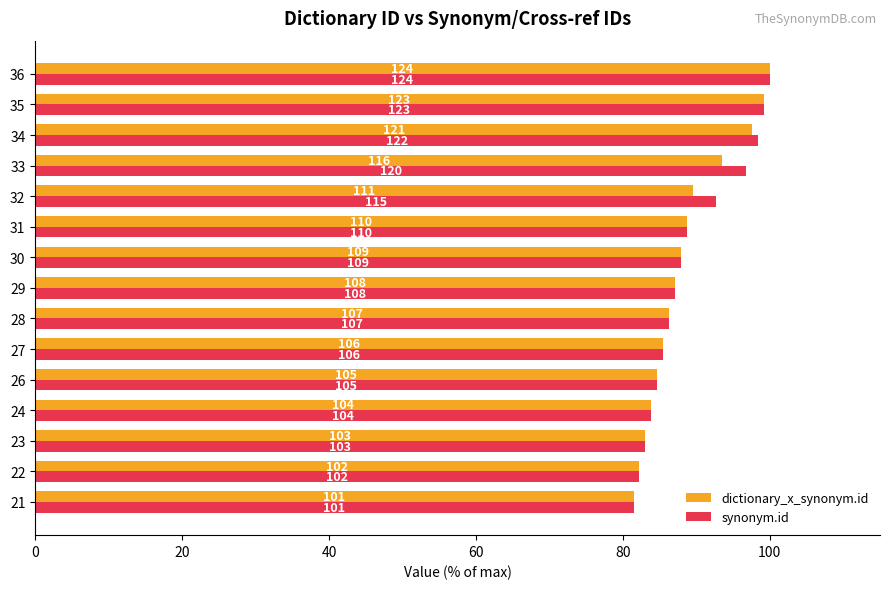

What position from the left is 0?

1